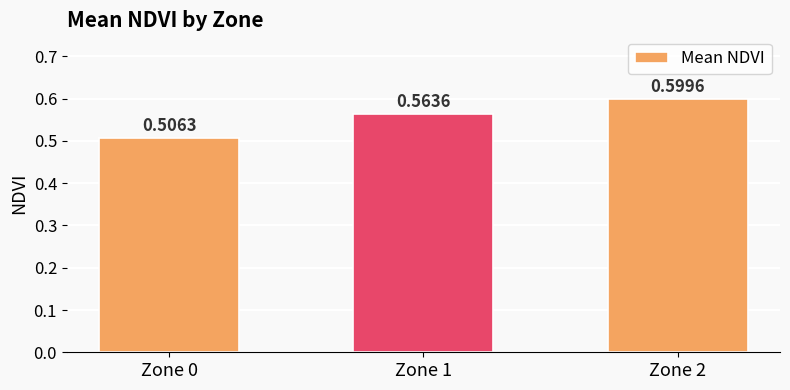

True or false: the data shows 0.6 at Zone 2.

True